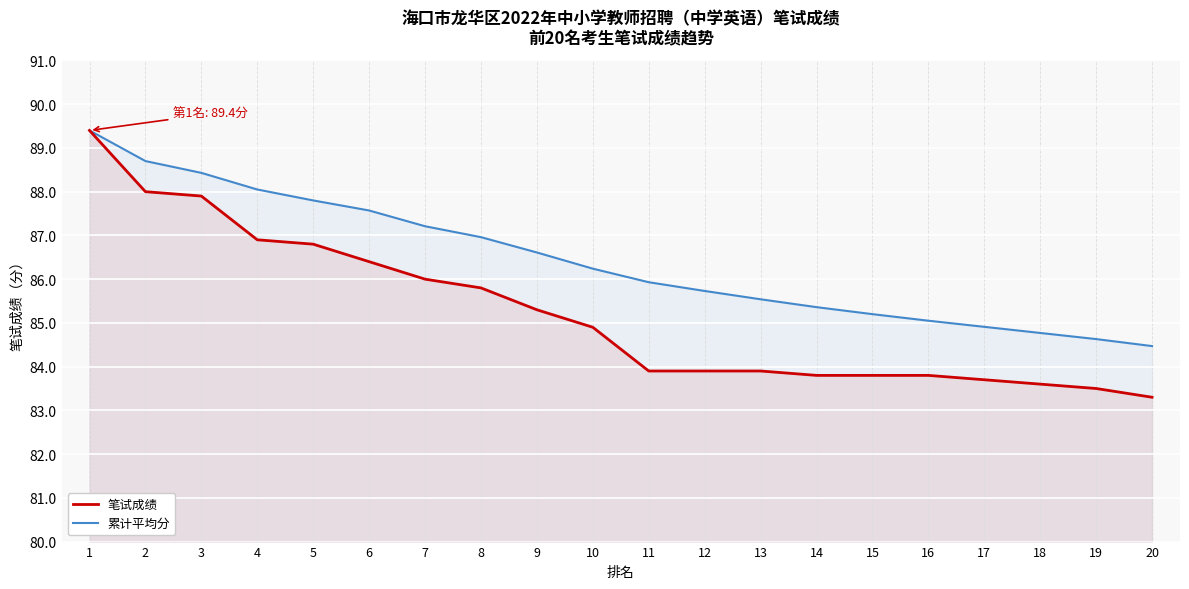

Reading left to right, transcribe all the data shown in this chart.

笔试成绩: 1=89.4	2=88.0	3=87.9	4=86.9	5=86.8	6=86.4	7=86.0	8=85.8	9=85.3	10=84.9	11=83.9	12=83.9	13=83.9	14=83.8	15=83.8	16=83.8	17=83.7	18=83.6	19=83.5	20=83.3
累计平均分: 1=89.4	2=88.7	3=88.4	4=88.0	5=87.8	6=87.6	7=87.2	8=87.0	9=86.6	10=86.2	11=85.9	12=85.7	13=85.5	14=85.4	15=85.2	16=85.0	17=84.9	18=84.8	19=84.6	20=84.5